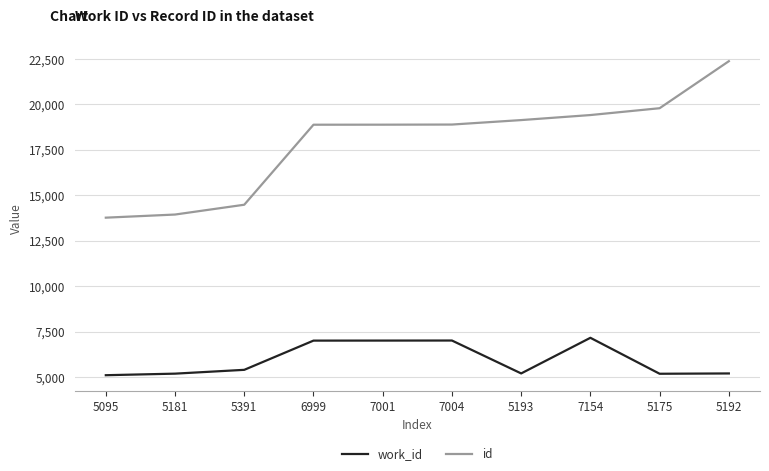

Is it true that work_id equals 9254 at 5181?

False